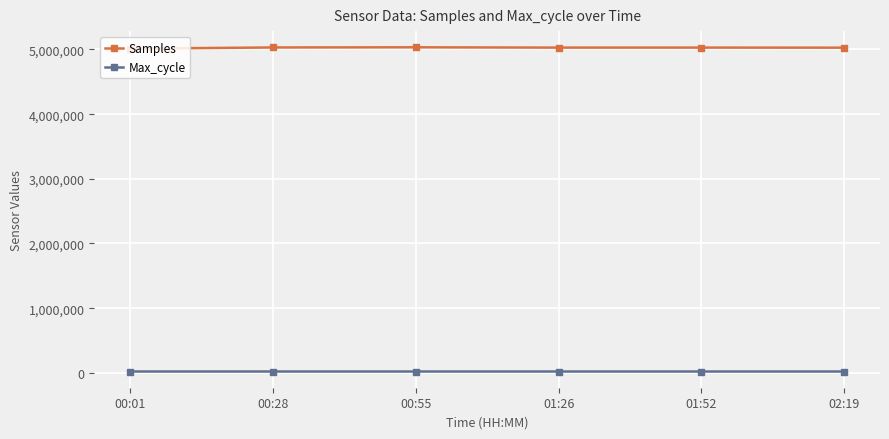

True or false: Max_cycle and Samples intersect in this chart.

False